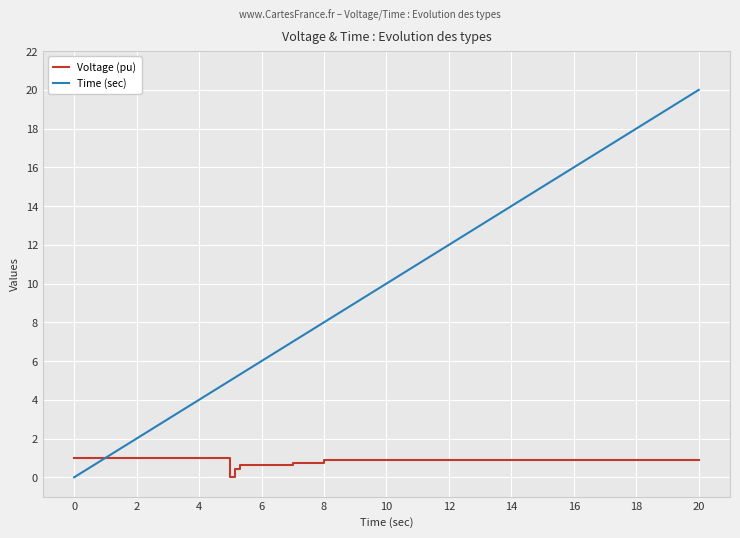

How many times do Time (sec) and Voltage (pu) cross each other?

1